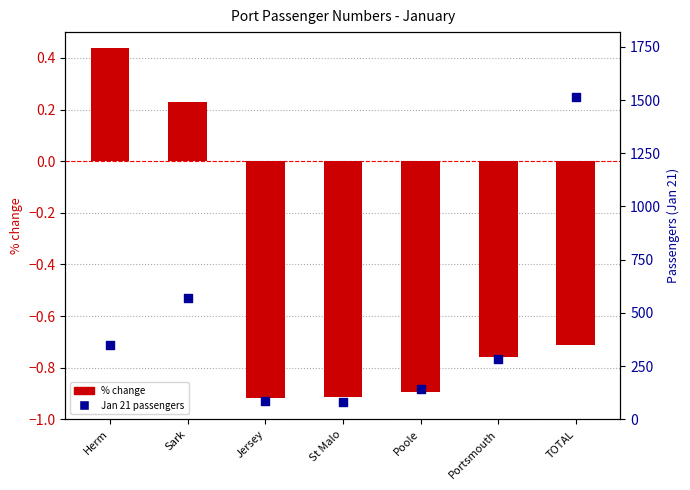

Which series has the largest Y range (max minus min)?

Jan 21 passengers